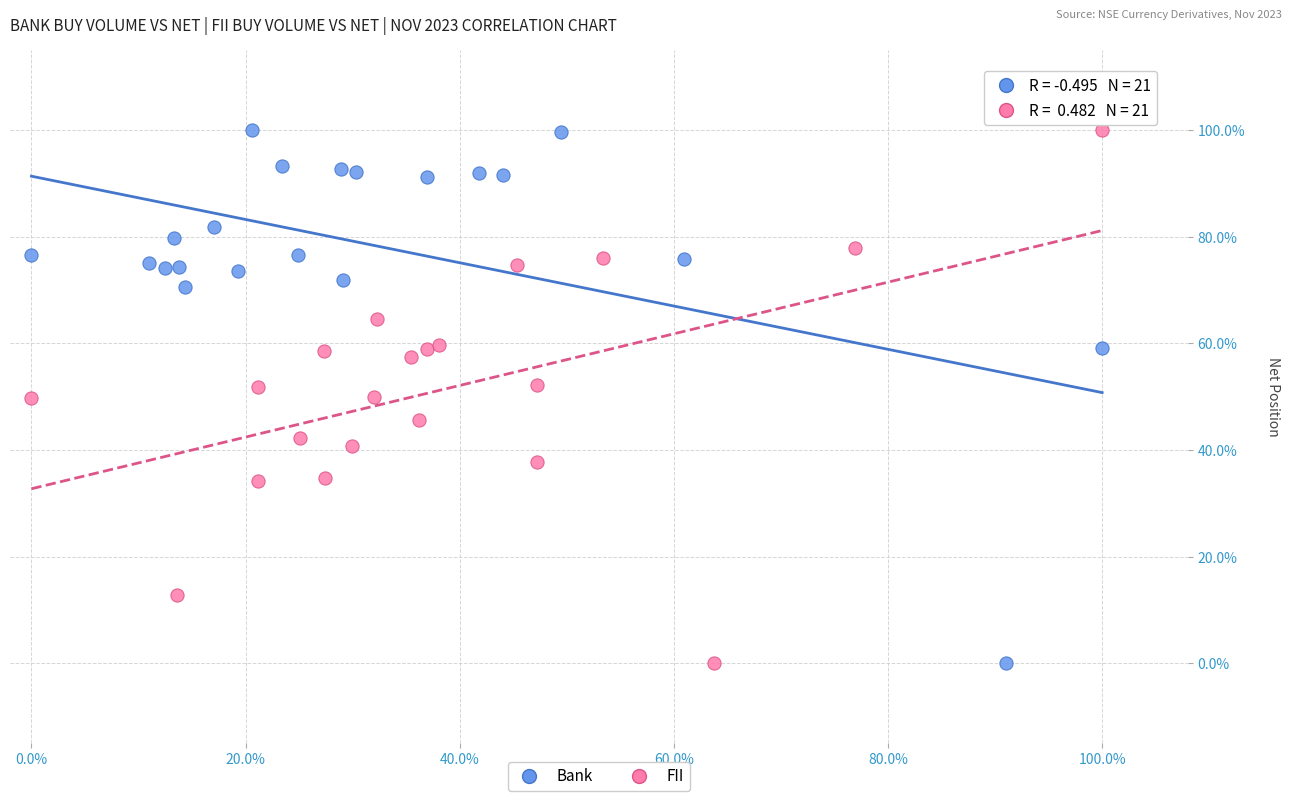

What are all the series names shown in the legend?

Bank, FII